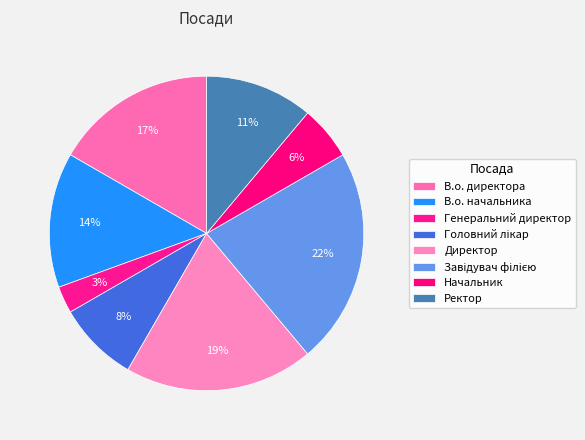

To the nearest percent, what percentage of the pie is Генеральний директор?

3%